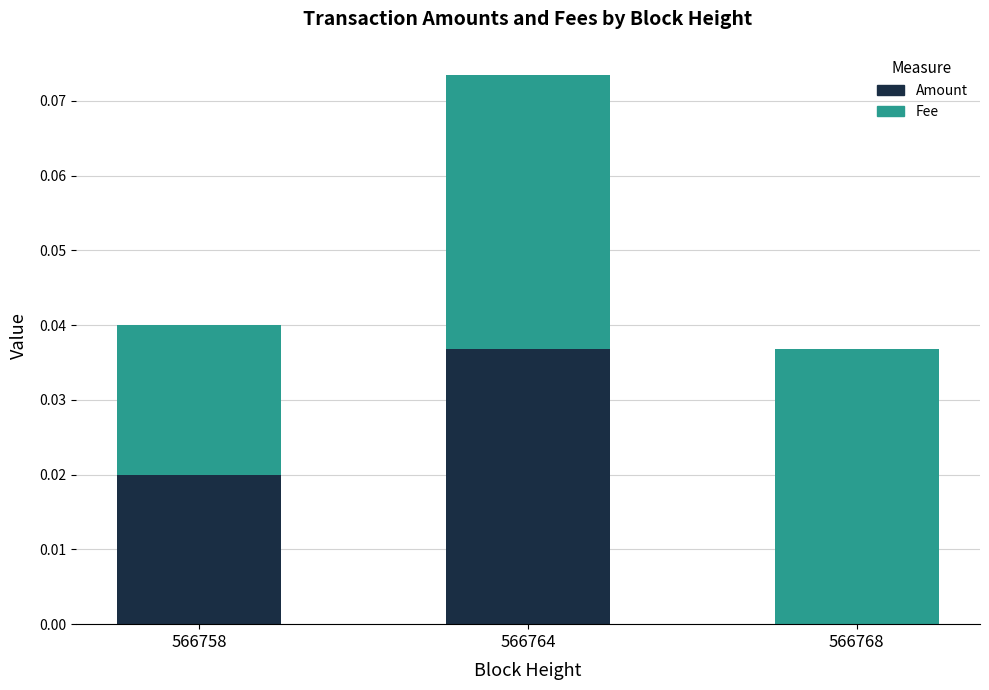

What are all the series names shown in the legend?

Amount, Fee